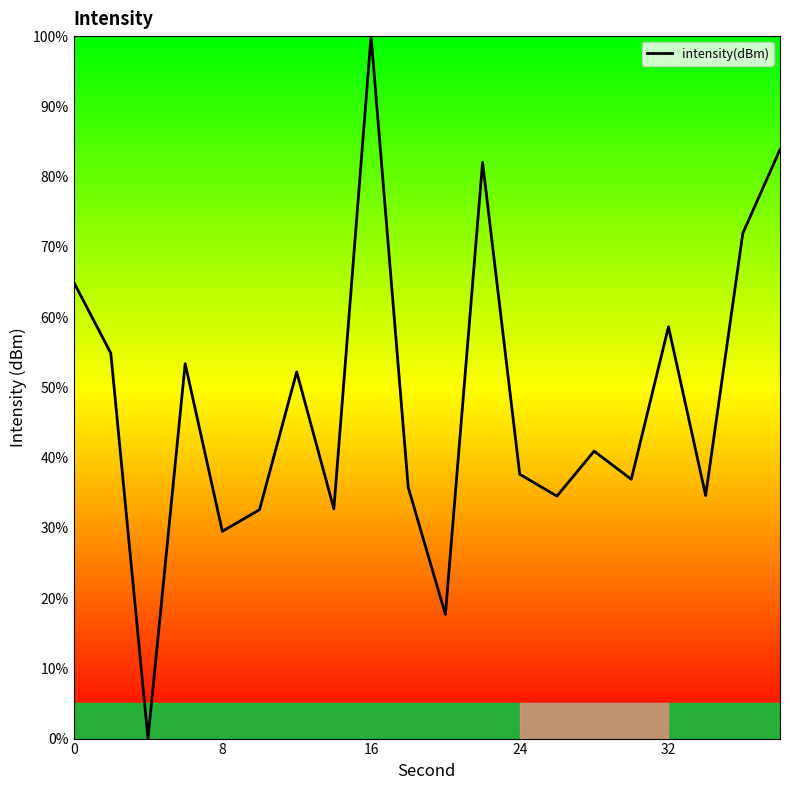

Which label corresponds to the largest value in the chart?

16